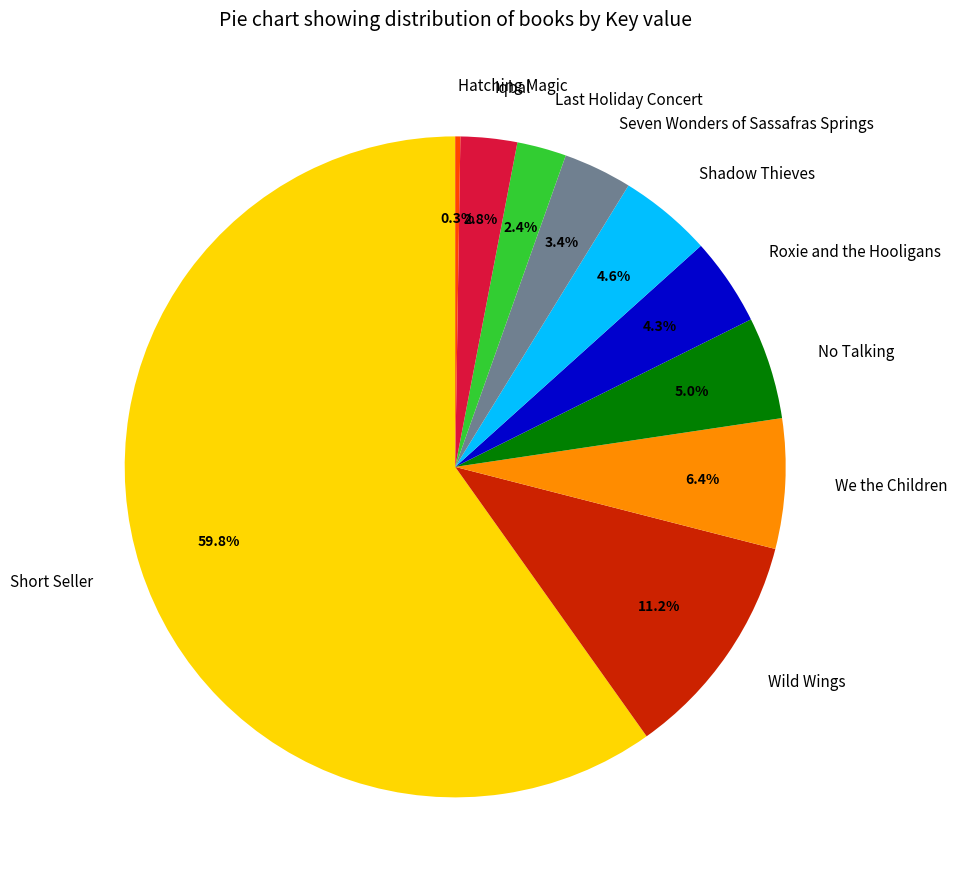

Which has a higher value, Wild Wings or Short Seller?

Short Seller